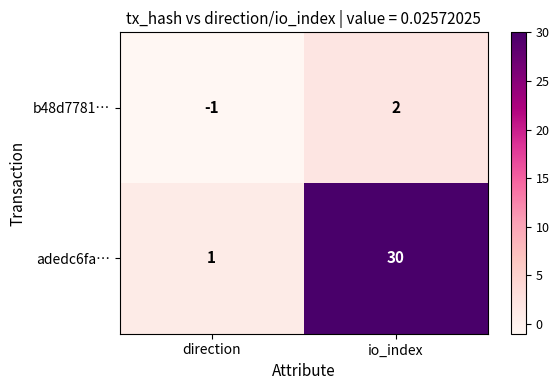

At which label is adedc6fa… closest to 15?

direction